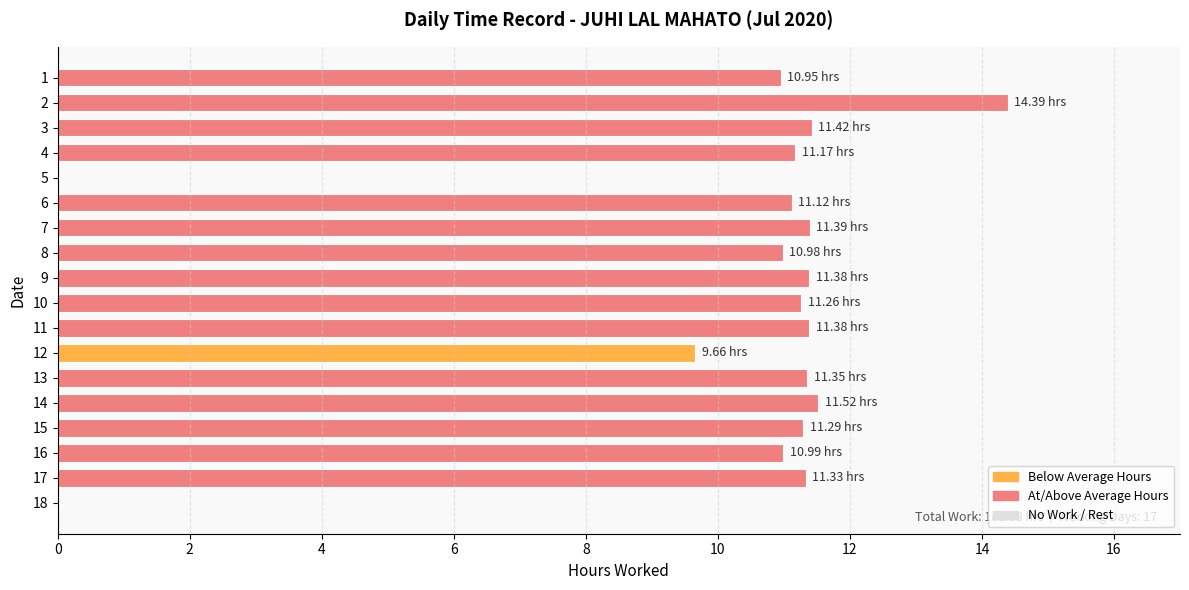

Approximately how many times larger is the value at 11 compared to 14?

1.0